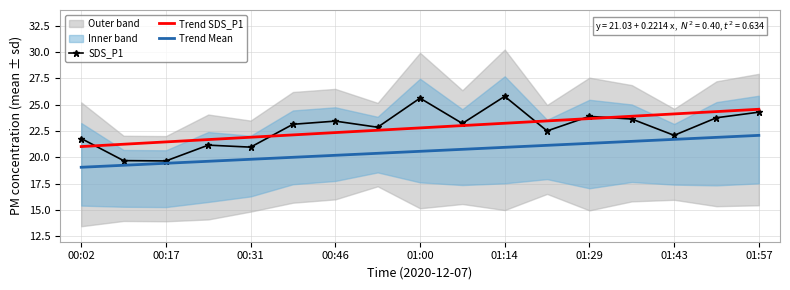

What is the average value of the Trend SDS_P1 series?

22.8